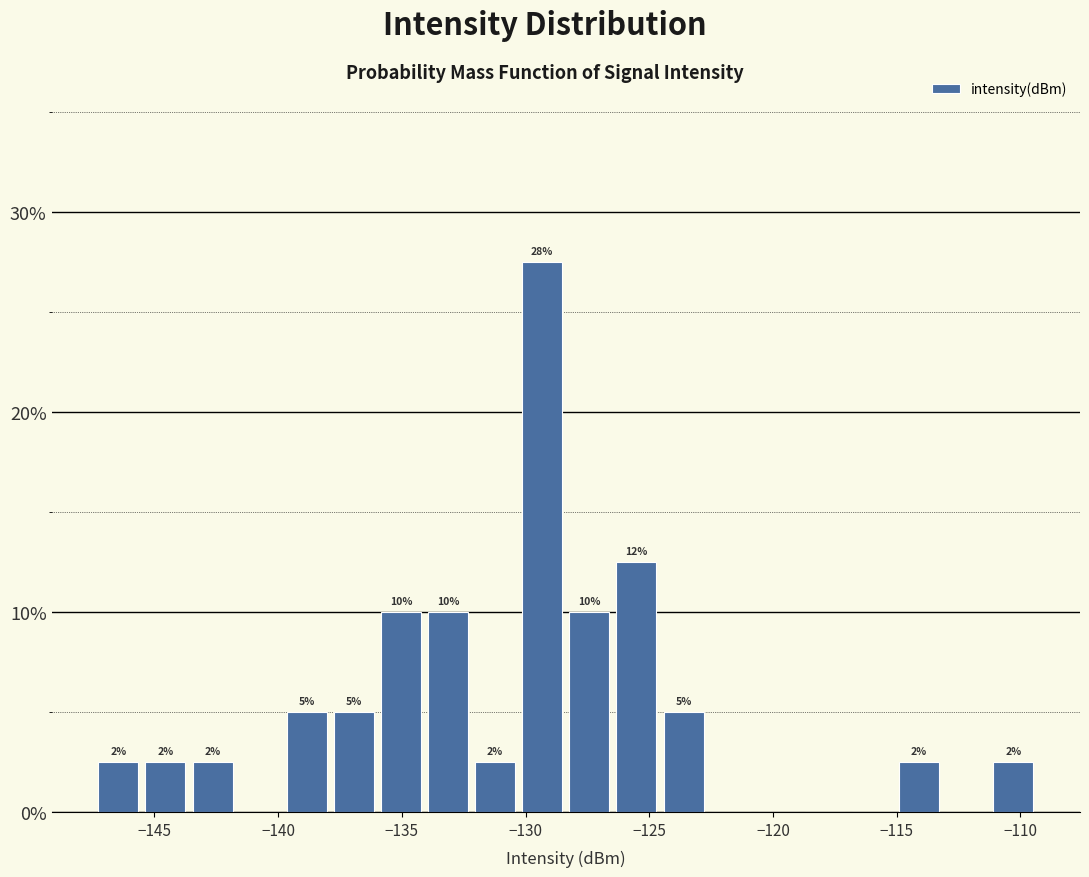

Around what value on the x-axis is the tallest bar? Give the approximate position of its centre, as read against the axis.

-129.5